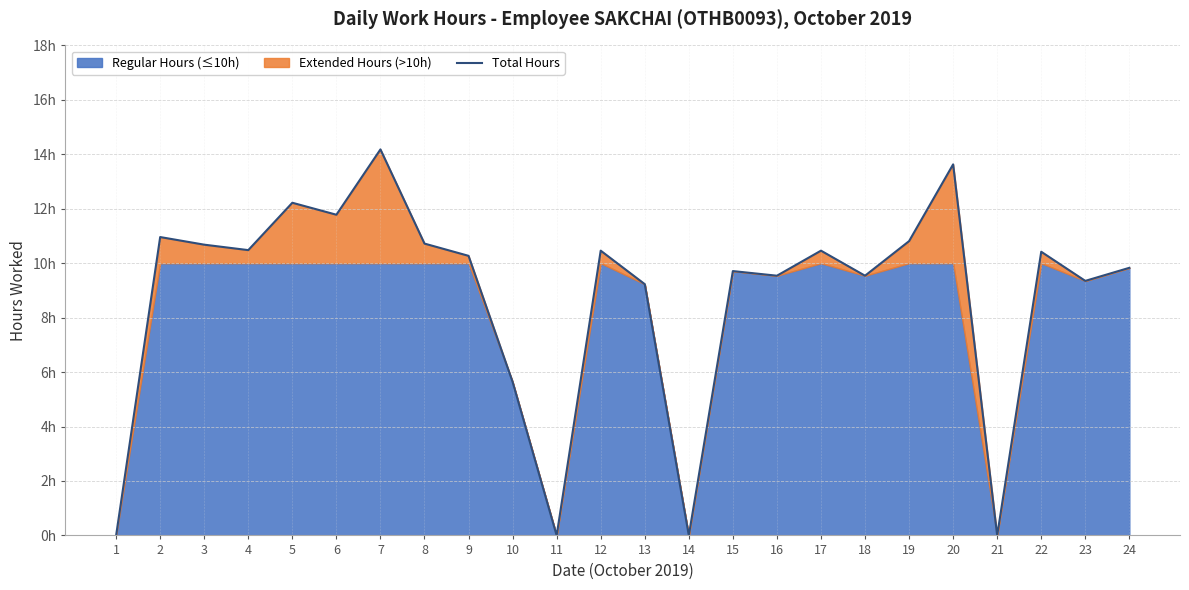

How many interior local valleys (lower than both neighbors) does the data have?

8